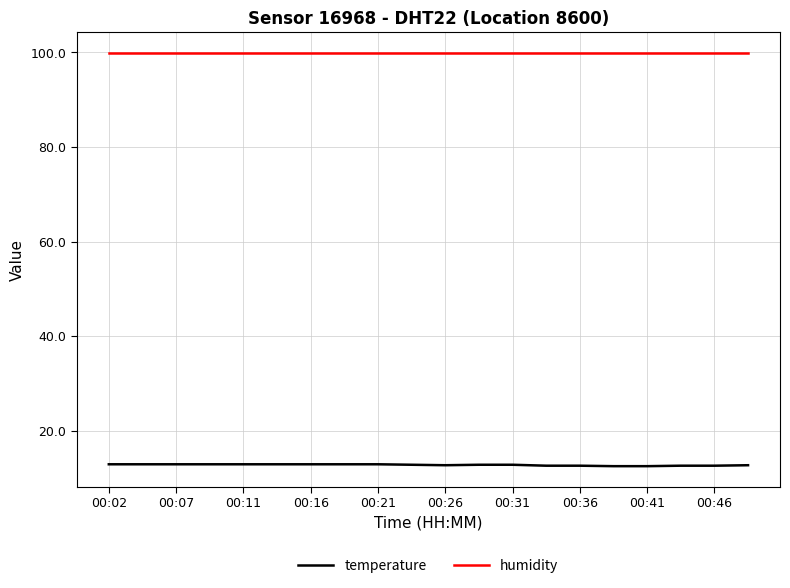

Rank the series by their maximum value, from lowest to highest.

temperature, humidity